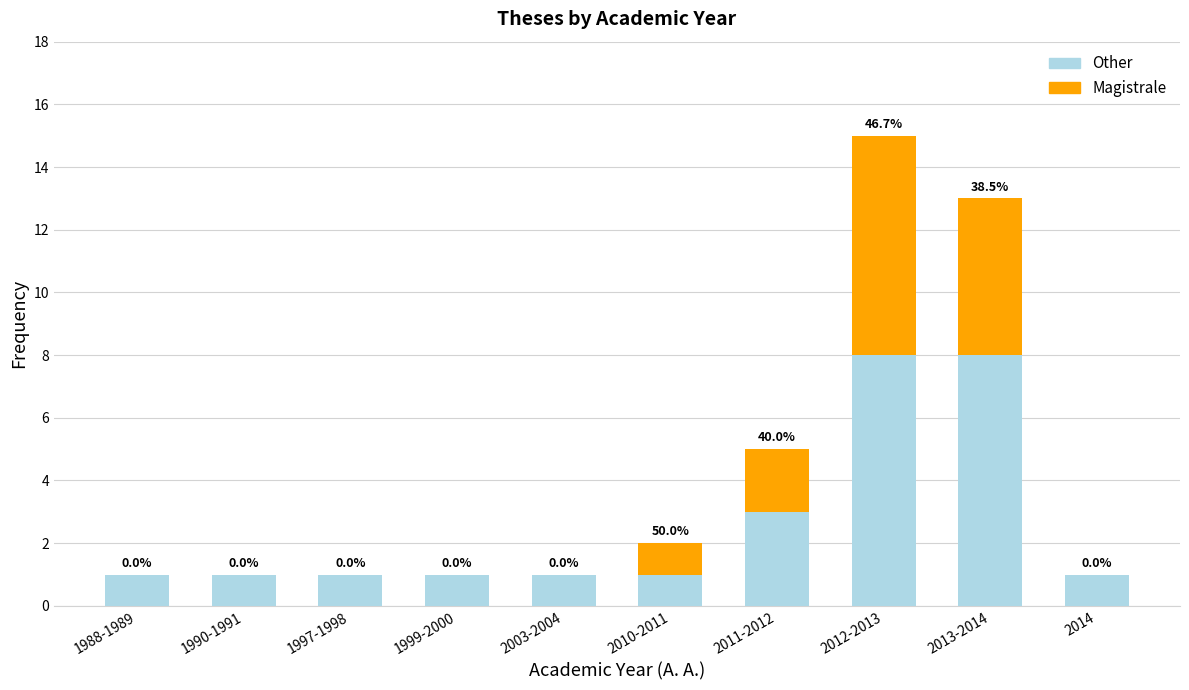

What is the sum of the Other values at 2011-2012 and 1988-1989?

4